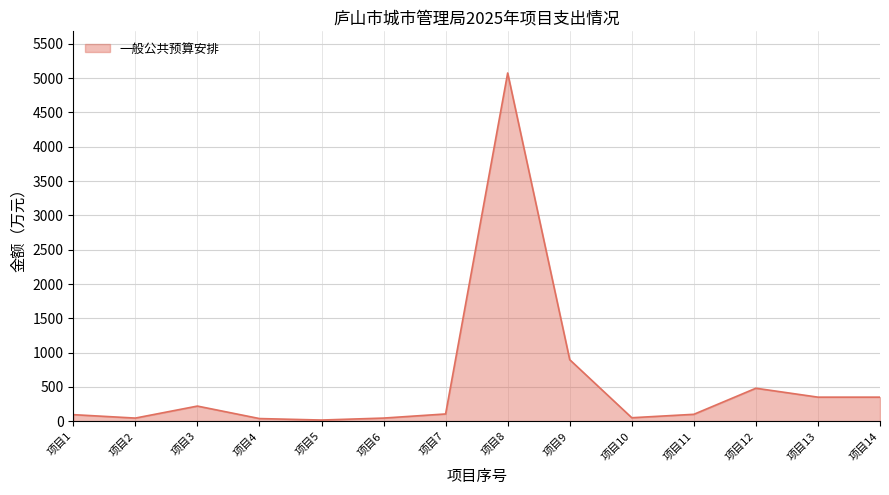

Which has a higher value, 项目11 or 项目13?

项目13